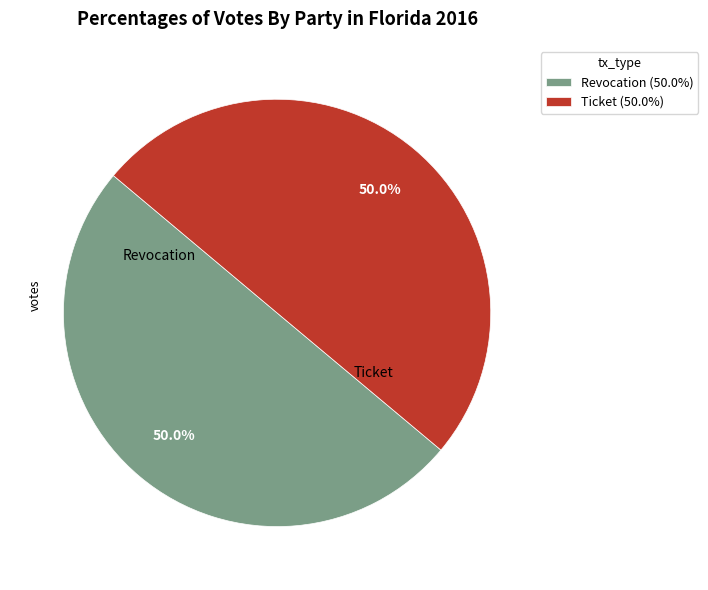

What is the ratio of the value at Revocation (50.0%) to the value at Ticket (50.0%)?

1.0